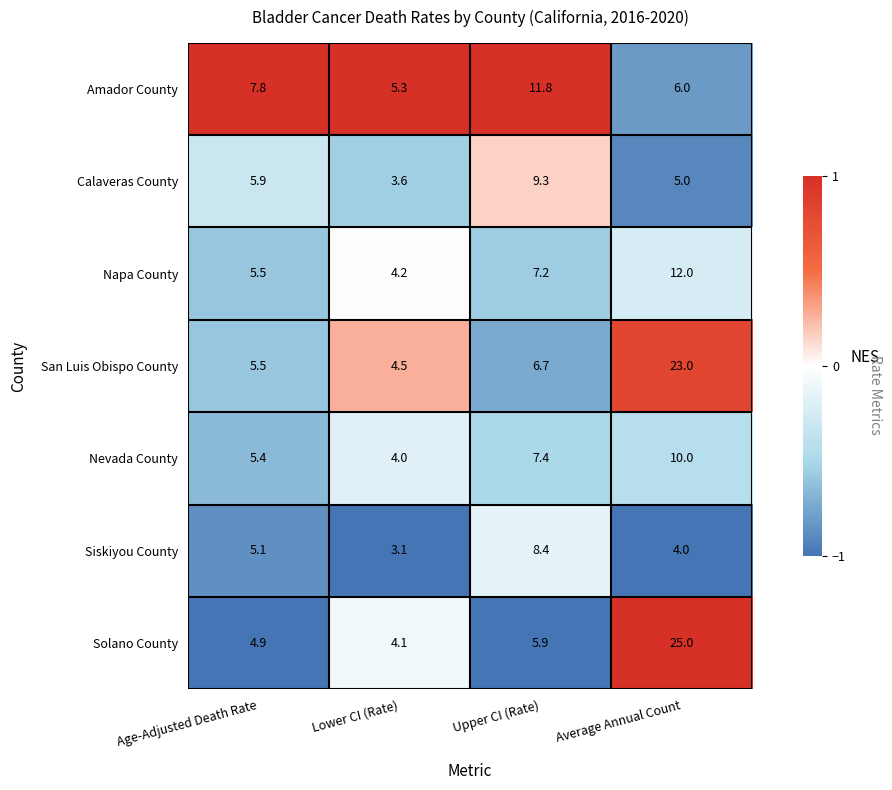

What is the greatest value displayed?

25.0